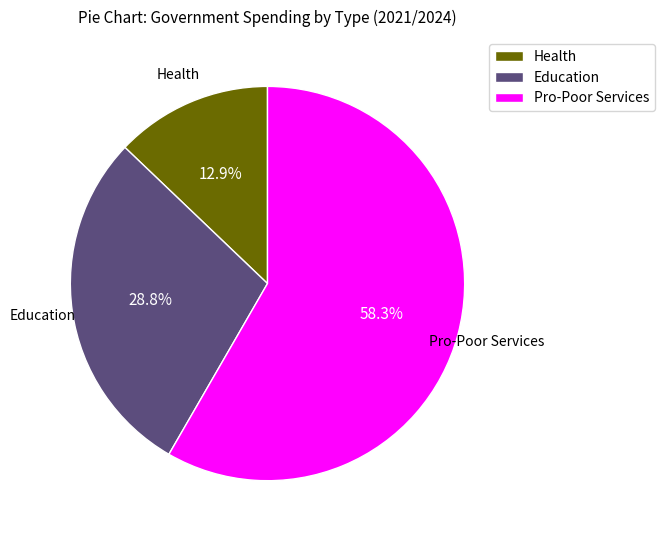

Which has a higher value, Education or Health?

Education